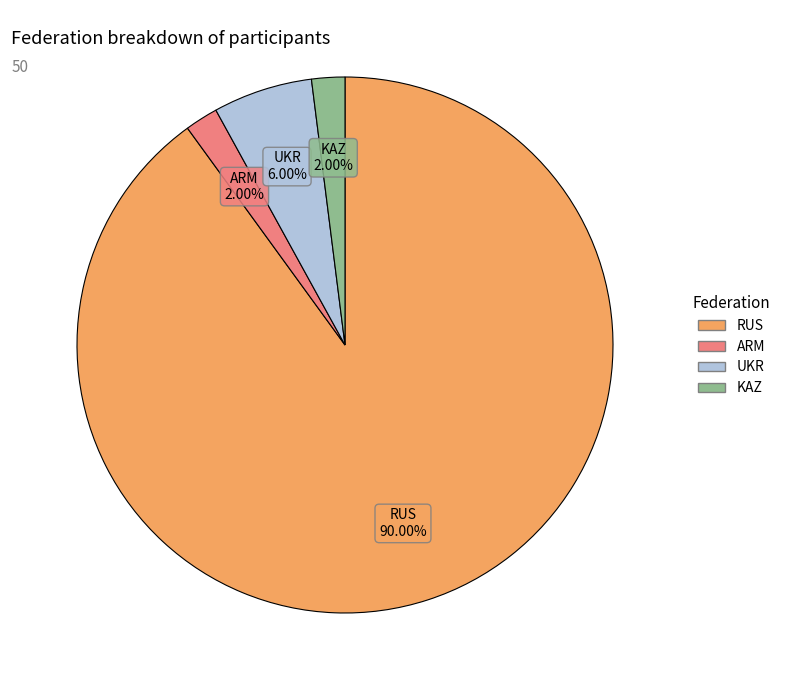

What is the largest slice in the pie chart?

RUS